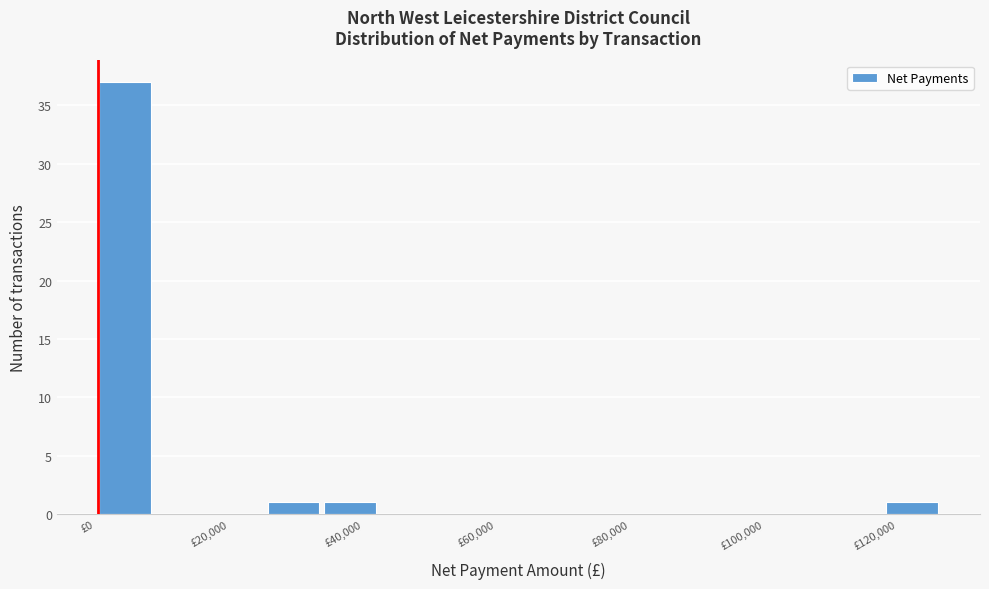

Which range on the x-axis has the tallest bar?

0 to 8000